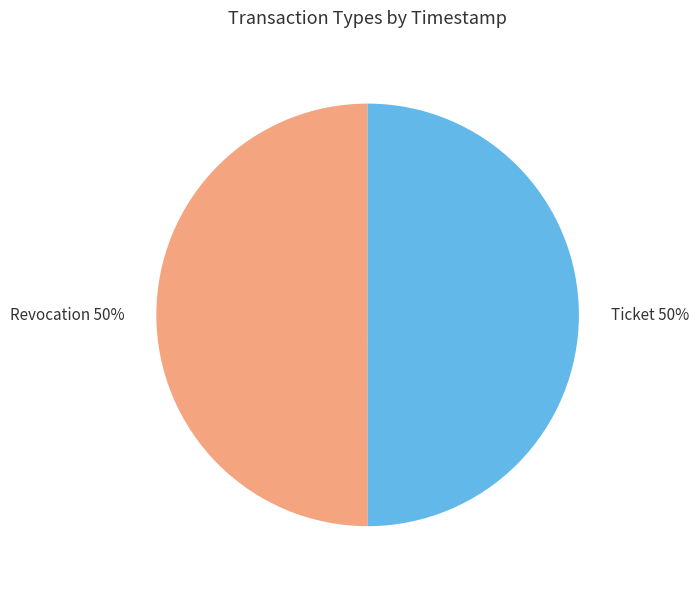

Count the number of slices in the pie.

2